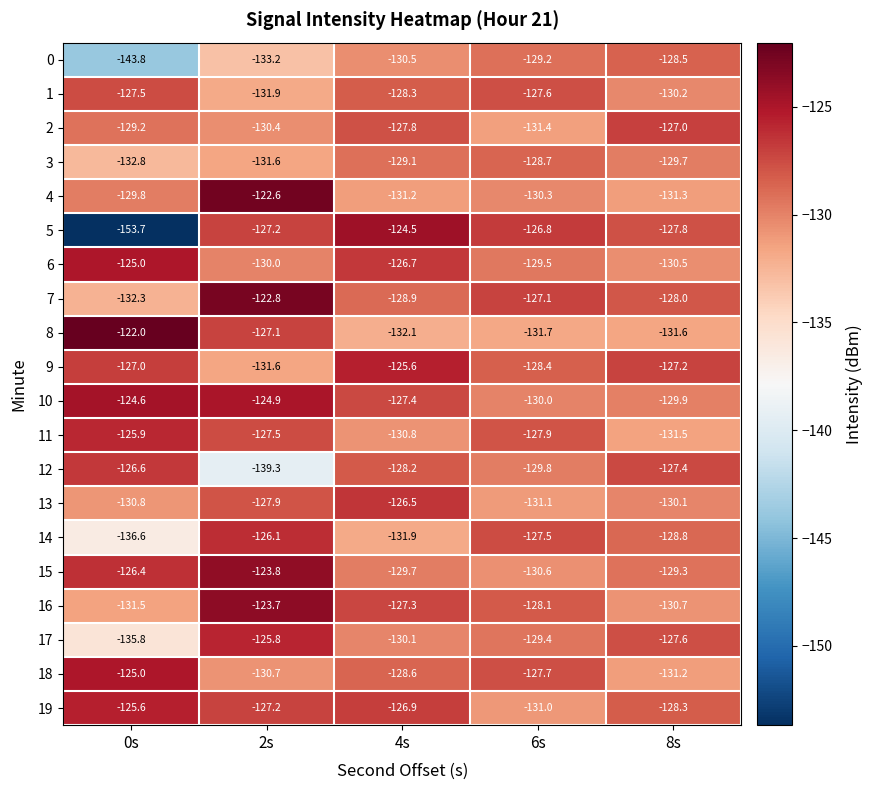

Between 2s and 8s, which series saw the biggest shift?

12